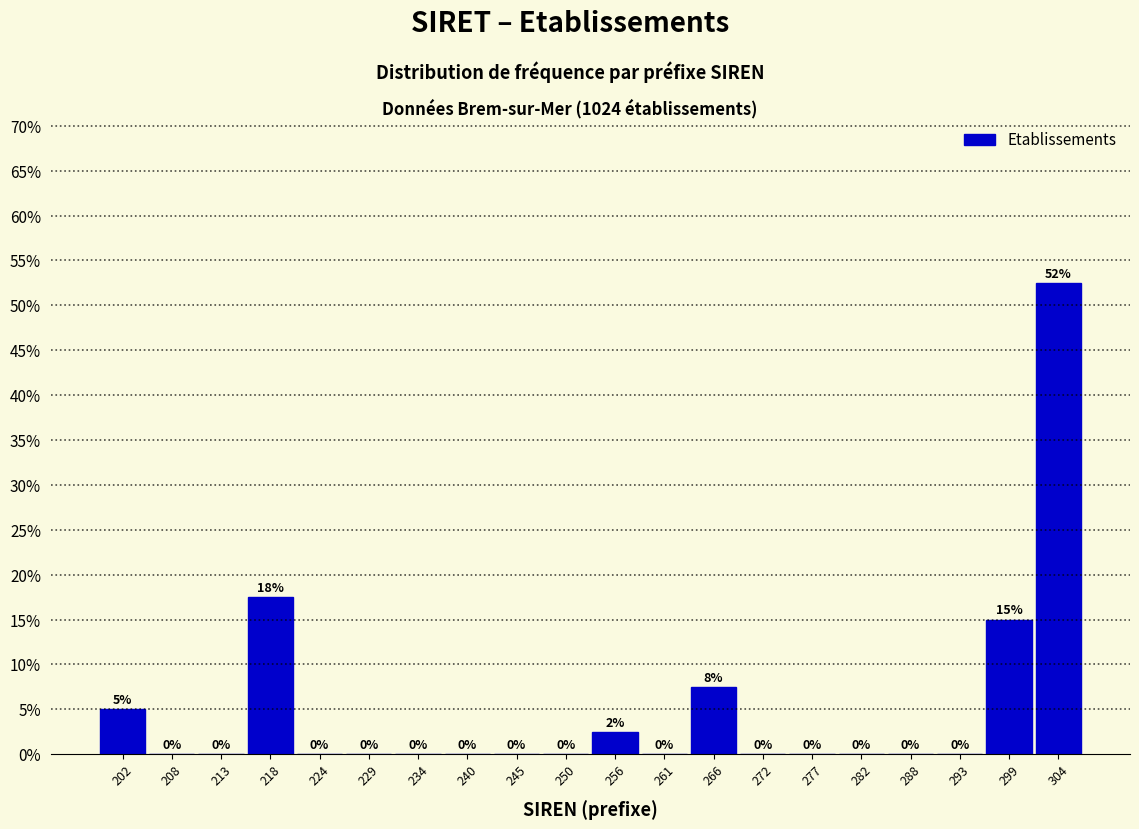

What is the greatest value displayed?

52.5